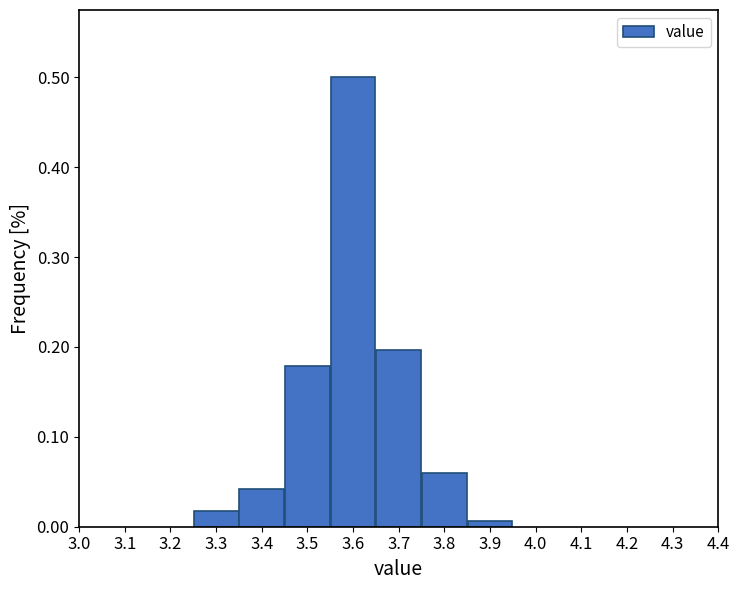

Reading left to right, list every bar in this chart as the range it spans on the x-axis followed by its height. The values are not printed on the chart, so give them approximately, as read against the axis.

3.25 to 3.35: 0.02
3.35 to 3.45: 0.04
3.45 to 3.55: 0.18
3.55 to 3.65: 0.50
3.65 to 3.75: 0.20
3.75 to 3.85: 0.06
3.85 to 3.95: under 0.01